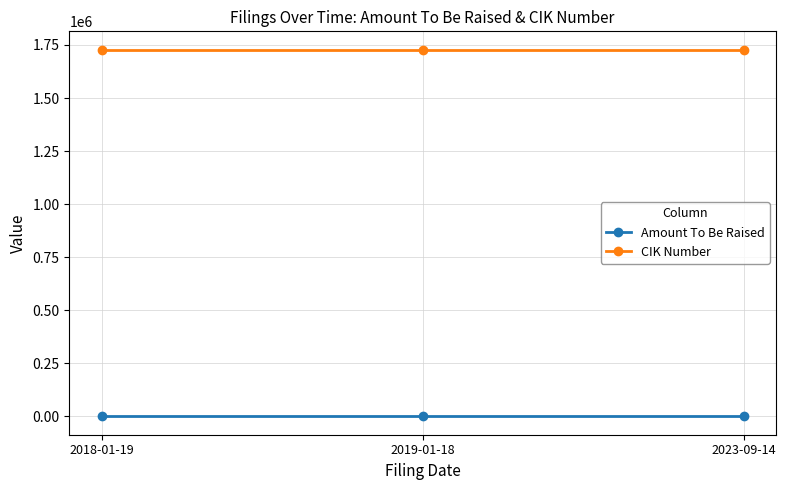

What is the value of the Amount To Be Raised point at the 2nd from the left?

-1